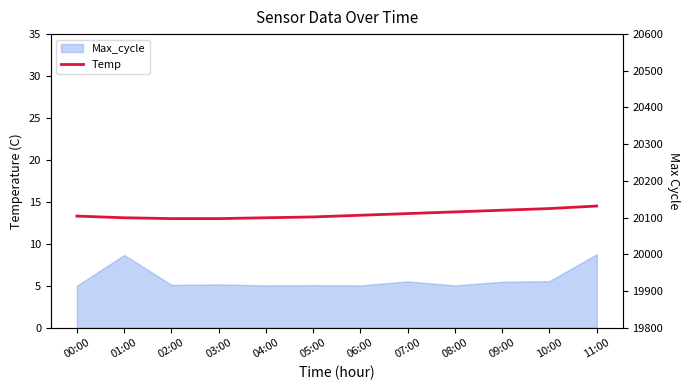

At which category does the chart reach its peak across all series?

11:00